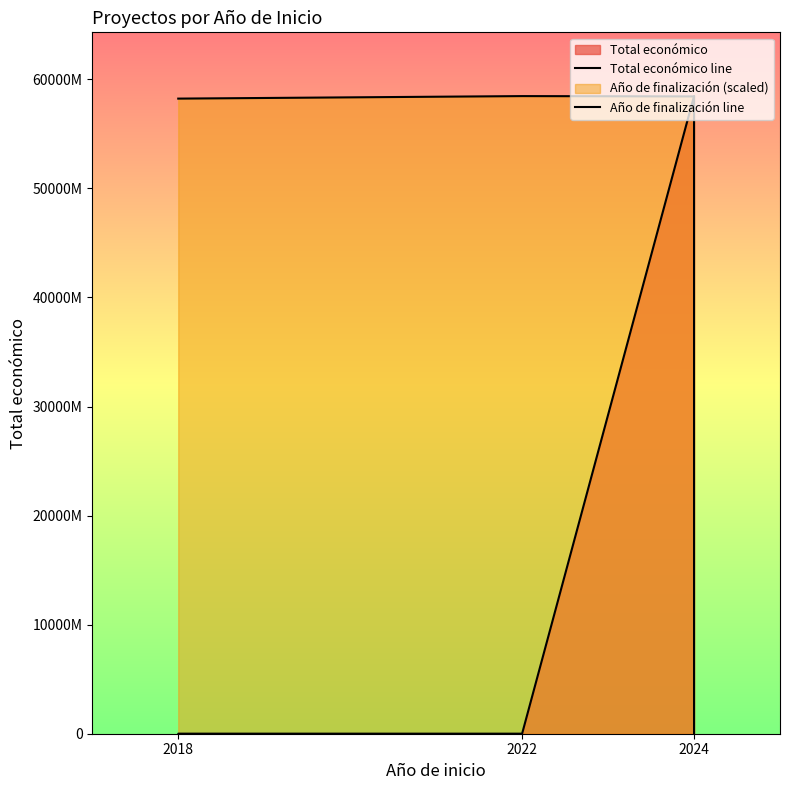

What is the label of the 6th point from the right?

2018